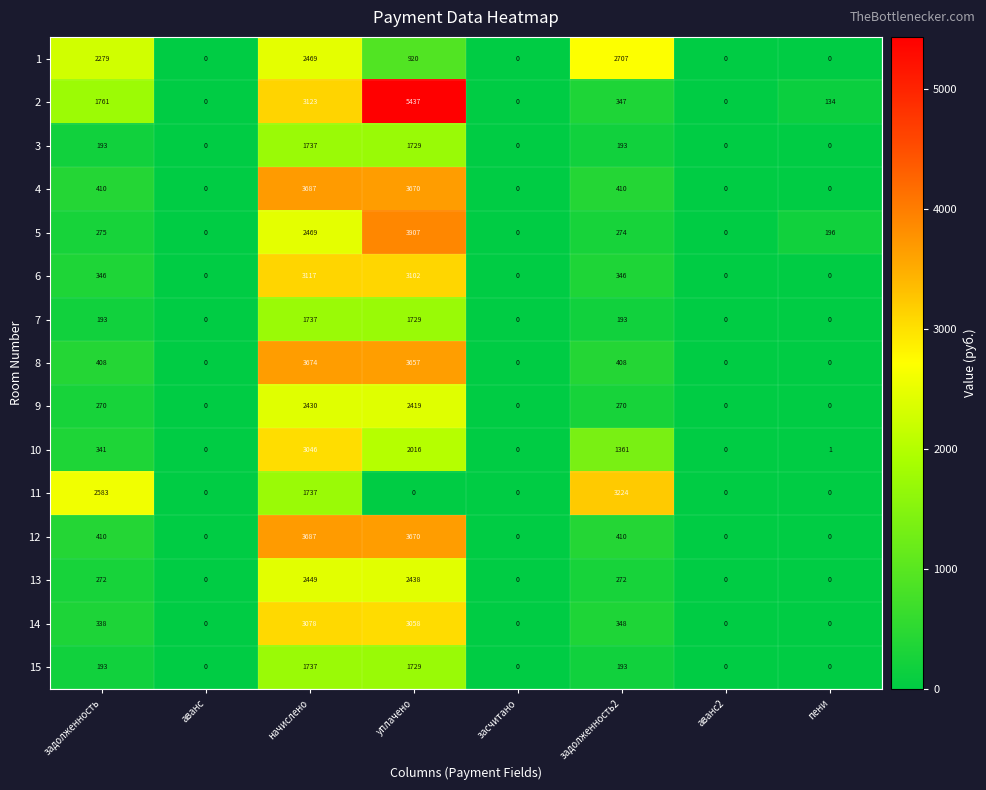

What is the average value of the 14 series?

853